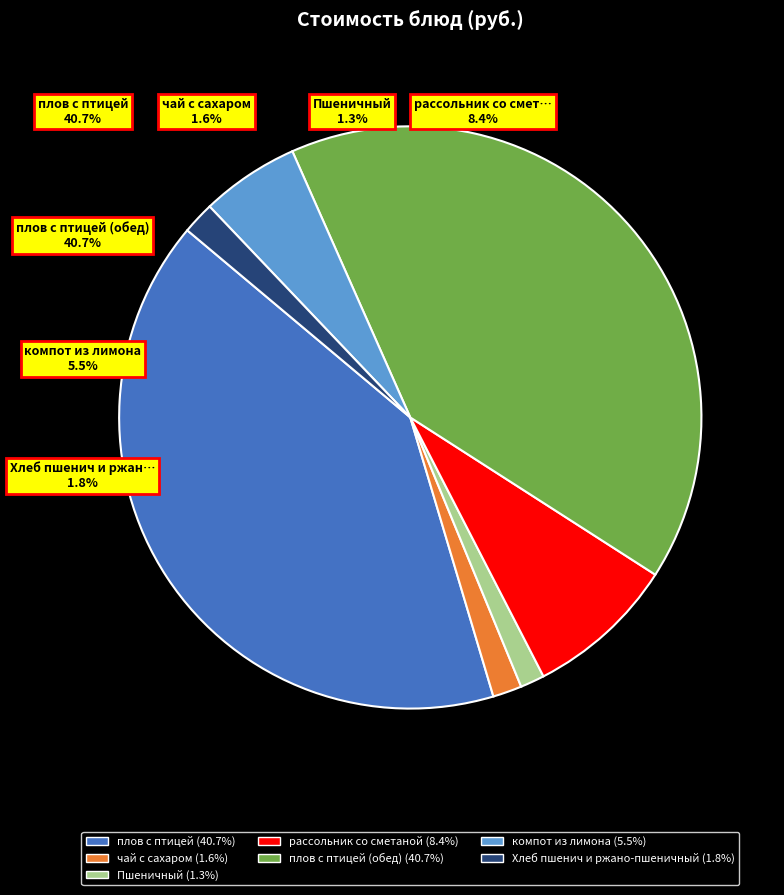

Is there any slice that represents more than half of the pie?

No